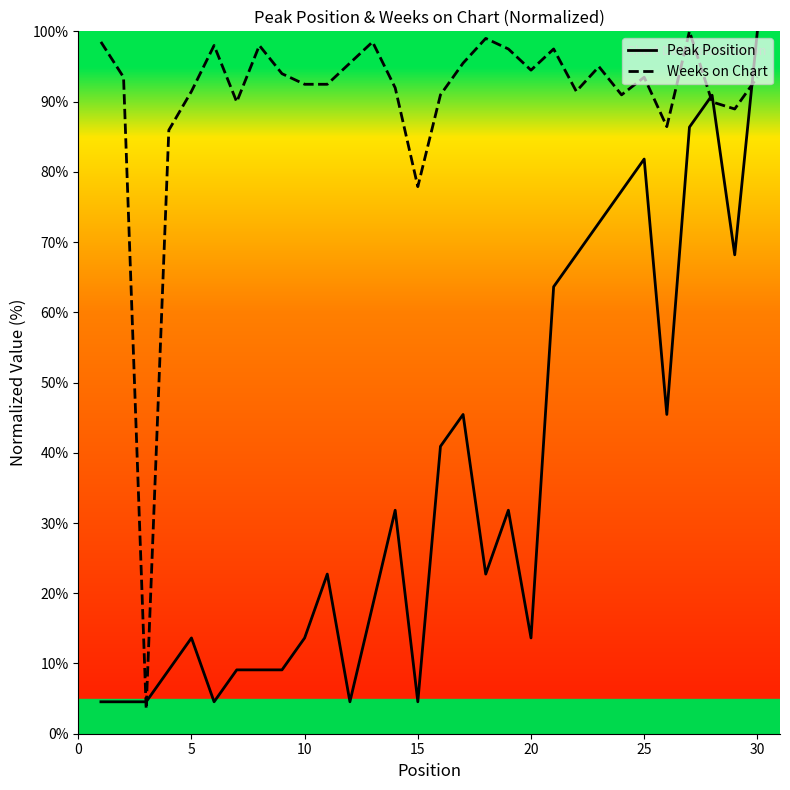

What is the total value across all series at 20?

108.1